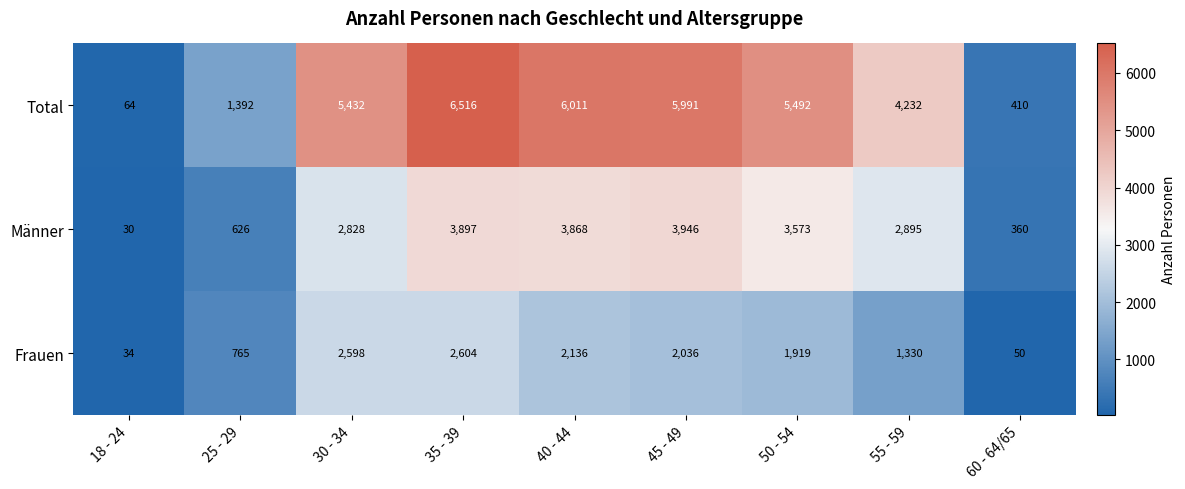

Reading left to right, list all the values displayed in this chart.

Total: 18 - 24=64	25 - 29=1392	30 - 34=5432	35 - 39=6516	40 - 44=6011	45 - 49=5991	50 - 54=5492	55 - 59=4232	60 - 64/65=410
Männer: 18 - 24=30	25 - 29=626	30 - 34=2828	35 - 39=3897	40 - 44=3868	45 - 49=3946	50 - 54=3573	55 - 59=2895	60 - 64/65=360
Frauen: 18 - 24=34	25 - 29=765	30 - 34=2598	35 - 39=2604	40 - 44=2136	45 - 49=2036	50 - 54=1919	55 - 59=1330	60 - 64/65=50